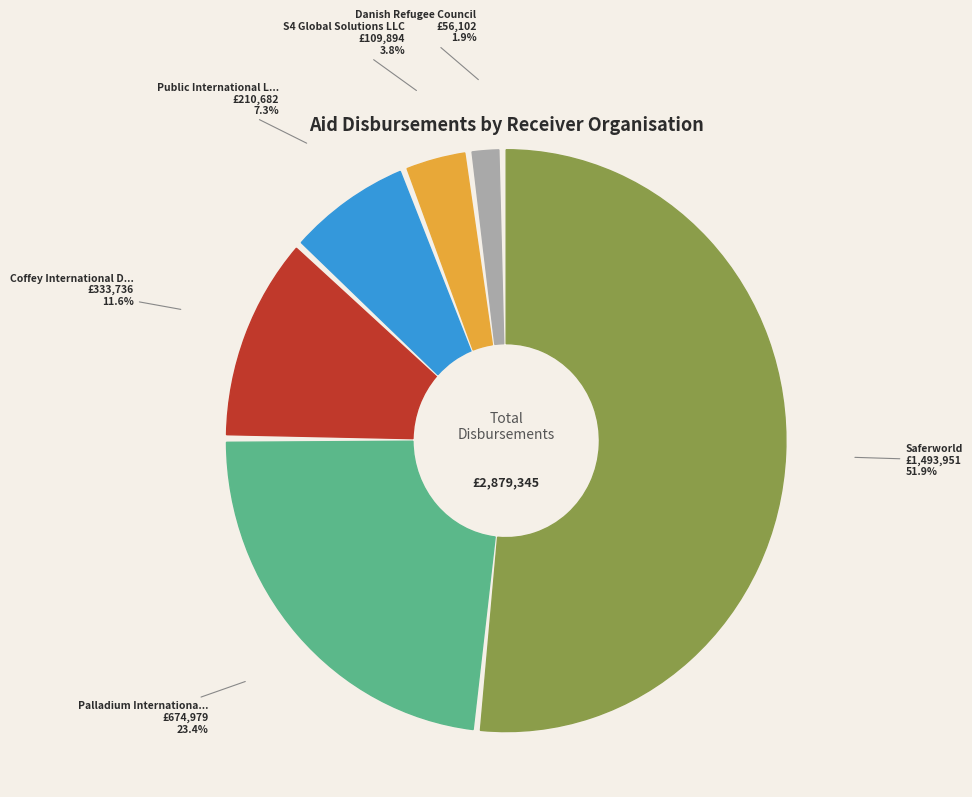

What is the ratio of the value at Coffey International Development to the value at Saferworld?

0.2